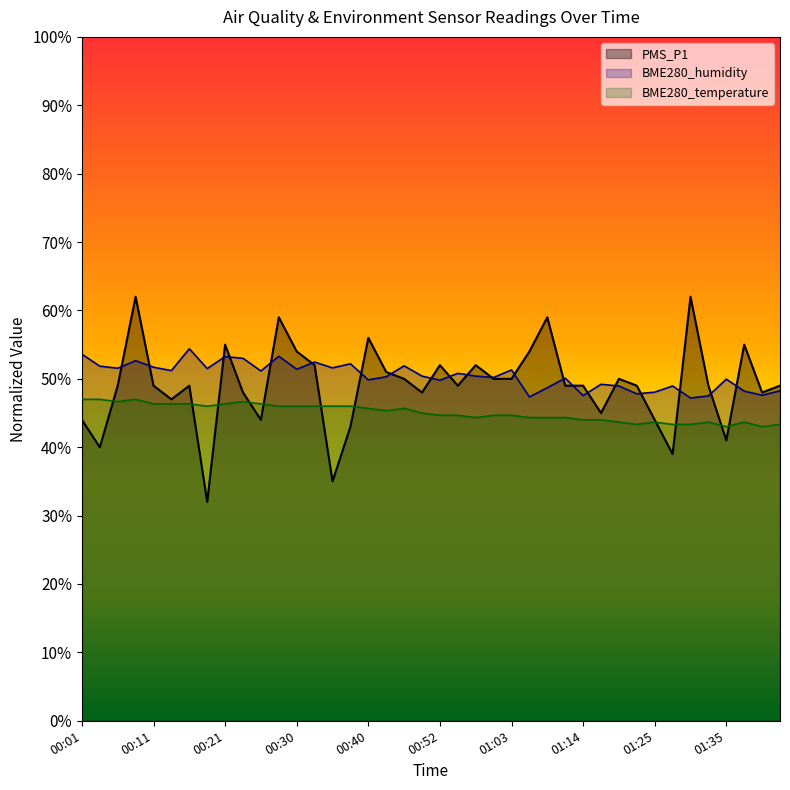

Where is BME280_temperature nearest to the value 44?

01:14